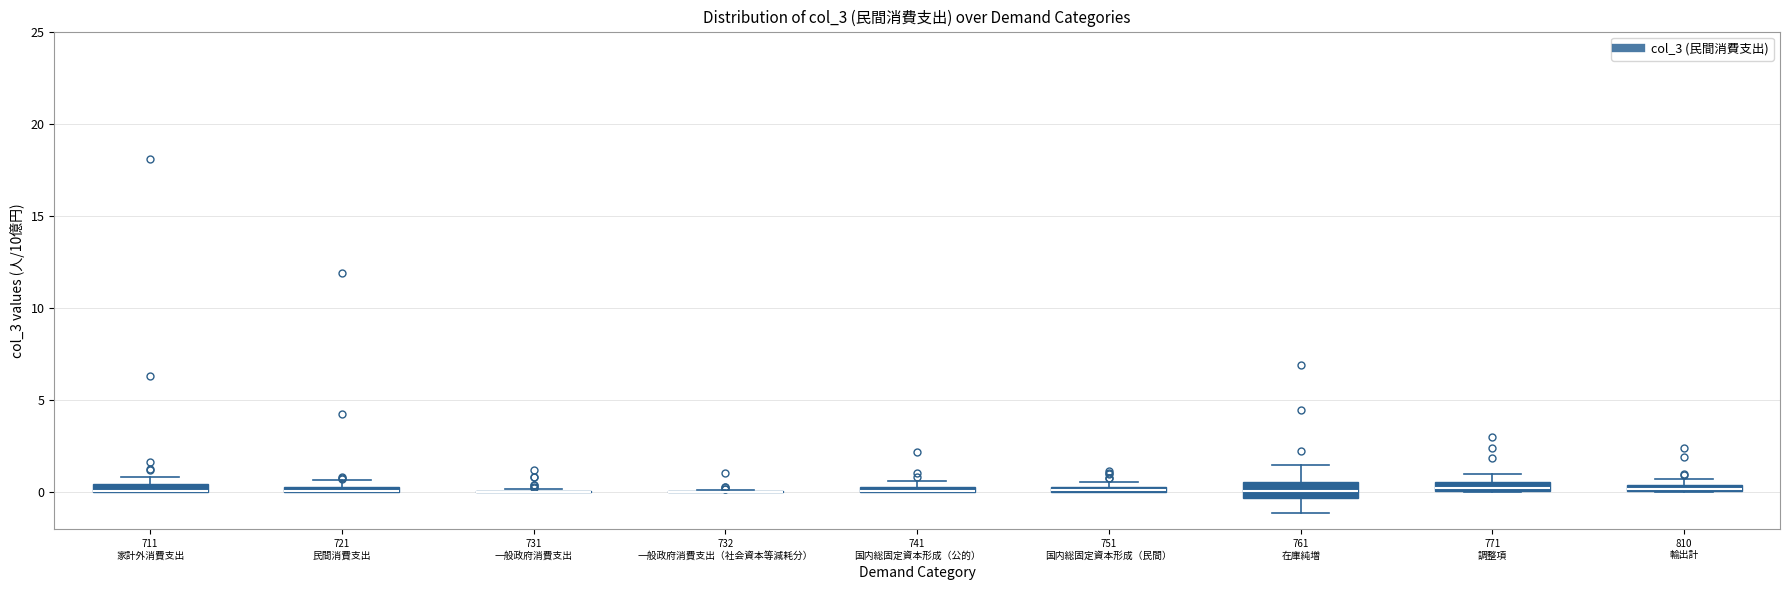

Where is the upper edge of the box for 761 在庫純増 on the y-axis? The values are not printed on the chart, so give them approximately, as read against the axis.

0.5